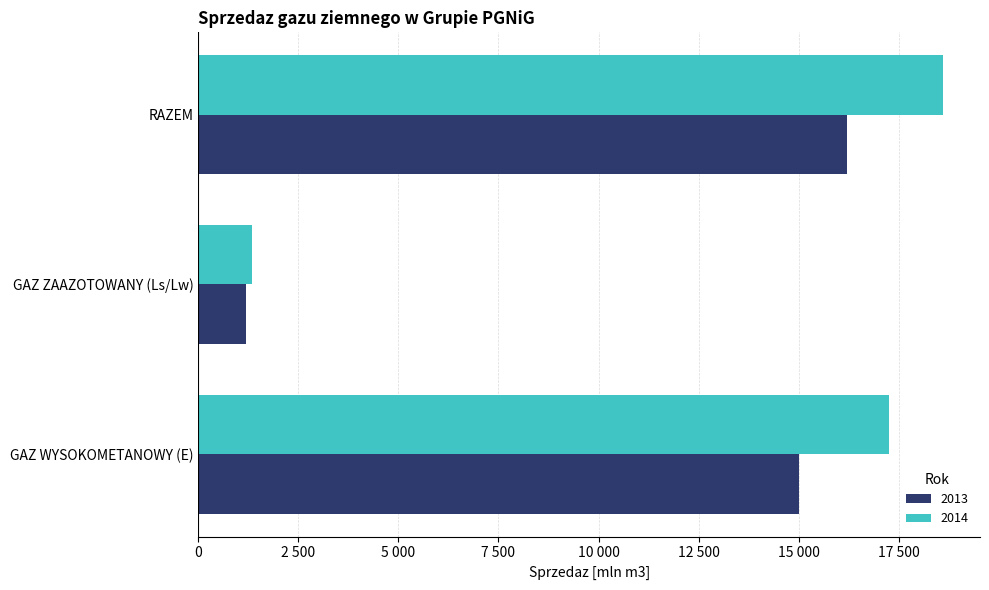

Which series has the widest spread of values?

2014